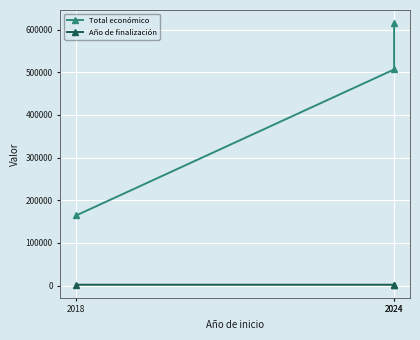

How many values in the Total económico series are below 506703?

1